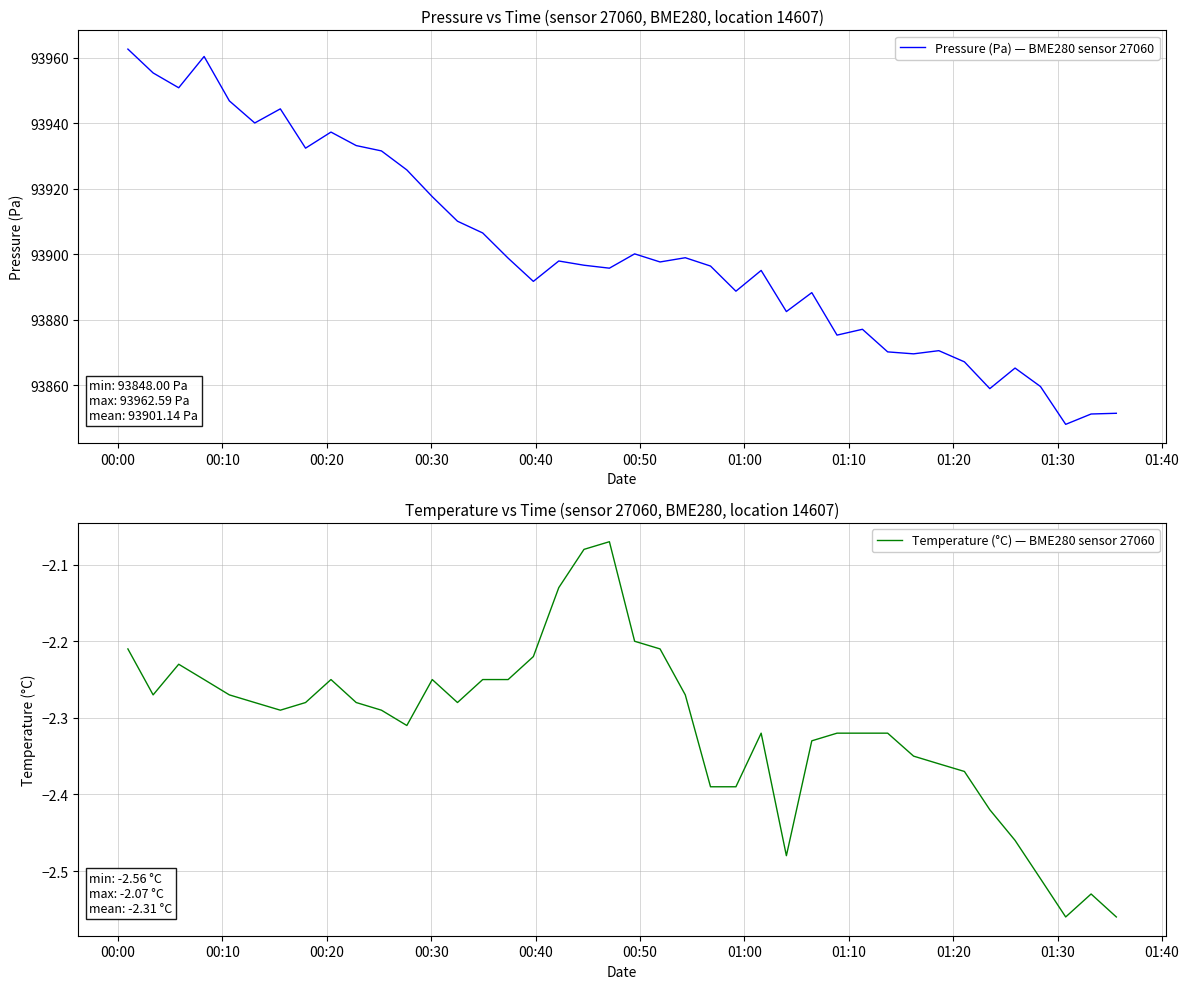

Reading left to right, extract all data points from this chart.

Pressure (Pa) — BME280 sensor 27060: 93962.6	93955.3	93950.8	93960.3	93946.8	93940.0	93944.3	93932.3	93937.2	93933.1	93931.5	93925.7	93917.5	93910.0	93906.4	93898.8	93891.7	93897.9	93896.6	93895.7	93900.1	93897.6	93898.9	93896.3	93888.7	93895.0	93882.4	93888.2	93875.2	93877.0	93870.1	93869.5	93870.5	93867.1	93858.9	93865.2	93859.6	93848.0	93851.2	93851.4
Temperature (°C) — BME280 sensor 27060: -2.2	-2.3	-2.2	-2.2	-2.3	-2.3	-2.3	-2.3	-2.2	-2.3	-2.3	-2.3	-2.2	-2.3	-2.2	-2.2	-2.2	-2.1	-2.1	-2.1	-2.2	-2.2	-2.3	-2.4	-2.4	-2.3	-2.5	-2.3	-2.3	-2.3	-2.3	-2.4	-2.4	-2.4	-2.4	-2.5	-2.5	-2.6	-2.5	-2.6